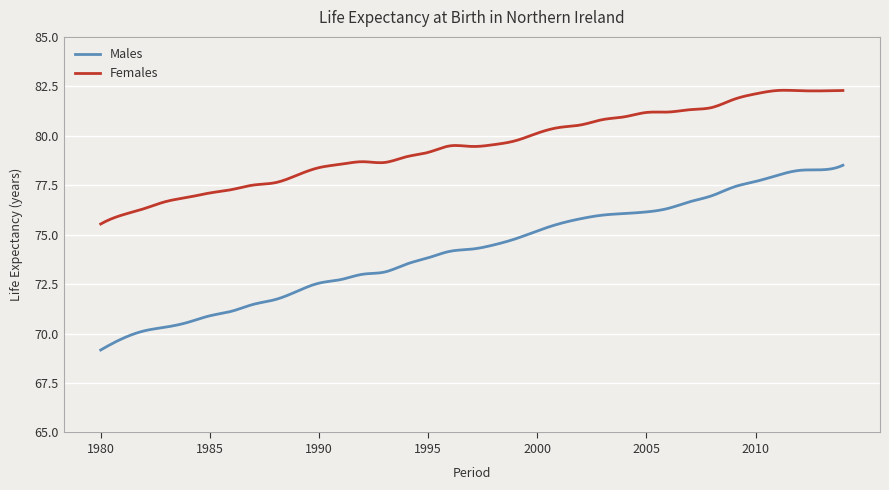

What is the difference between the maximum and minimum values in the Females series?

6.8